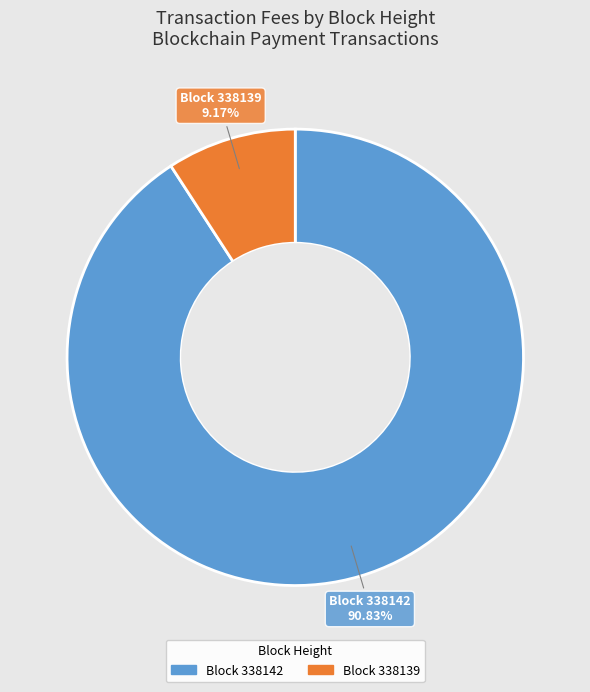

How many slices are in this pie chart?

2